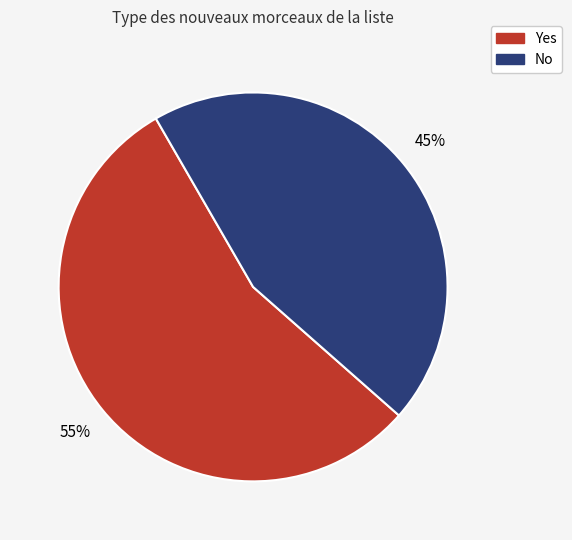

Which has a higher value, Yes or No?

Yes